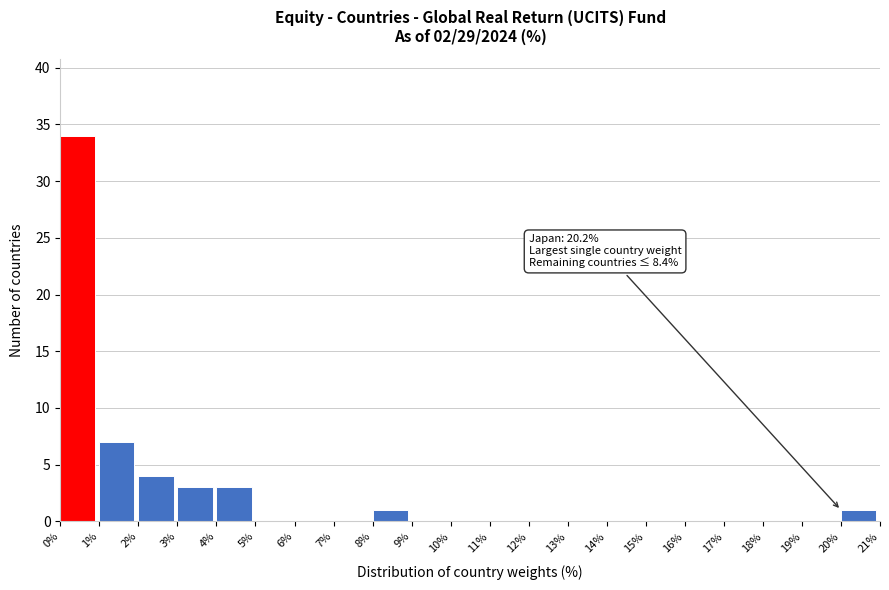

Over which range of the x-axis is the bar tallest?

0% to 1%